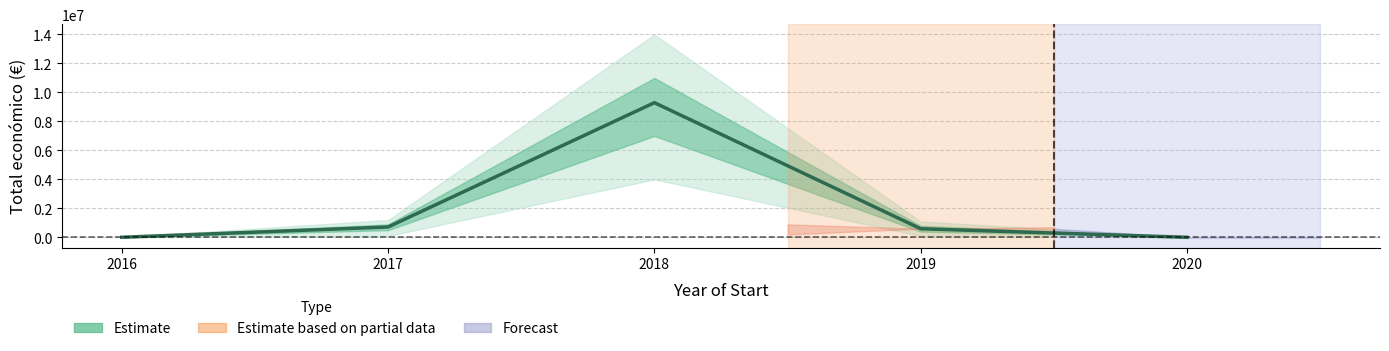

Rank the categories by value from lowest to highest.

2020, 2016, 2019, 2017, 2018